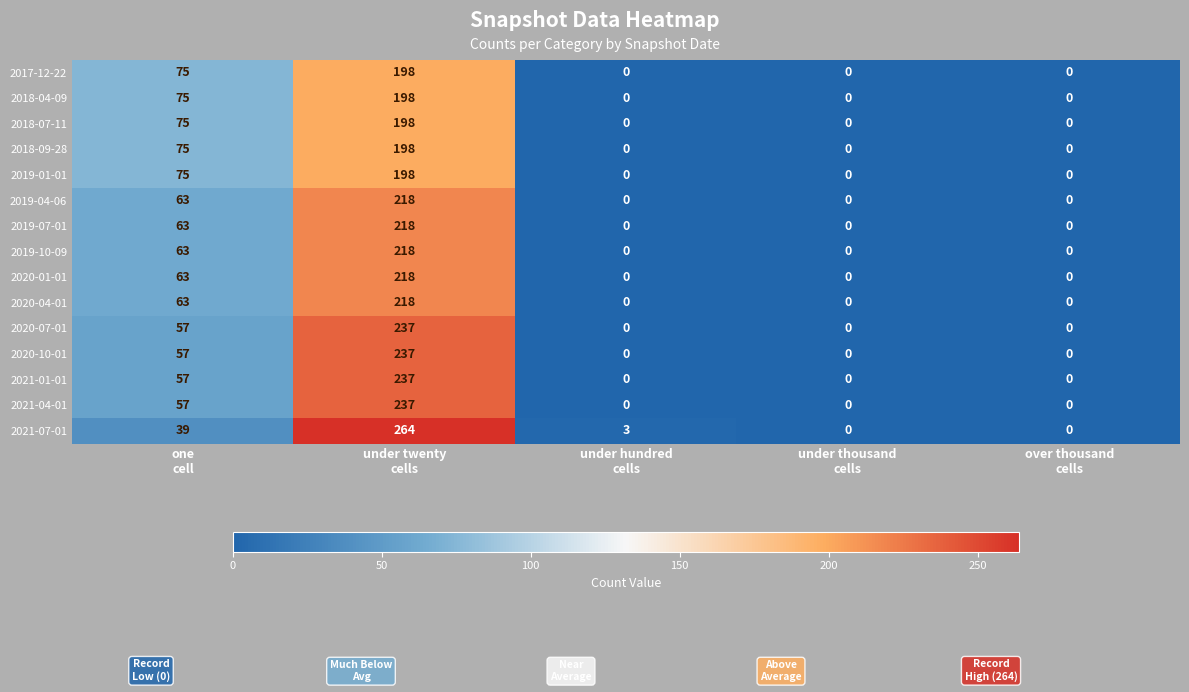

At how many categories does at least one series exceed 26?

2